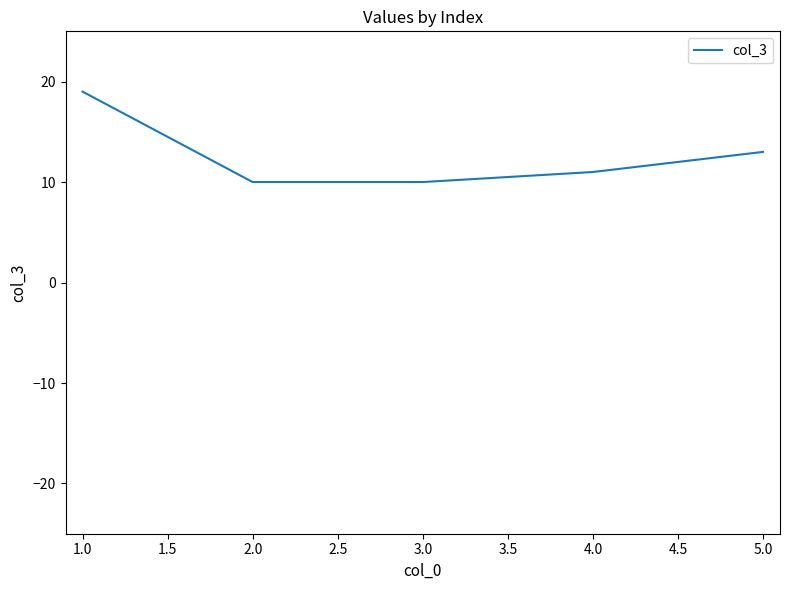

The chart shows a value of 16 at 2.0. True or false?

False